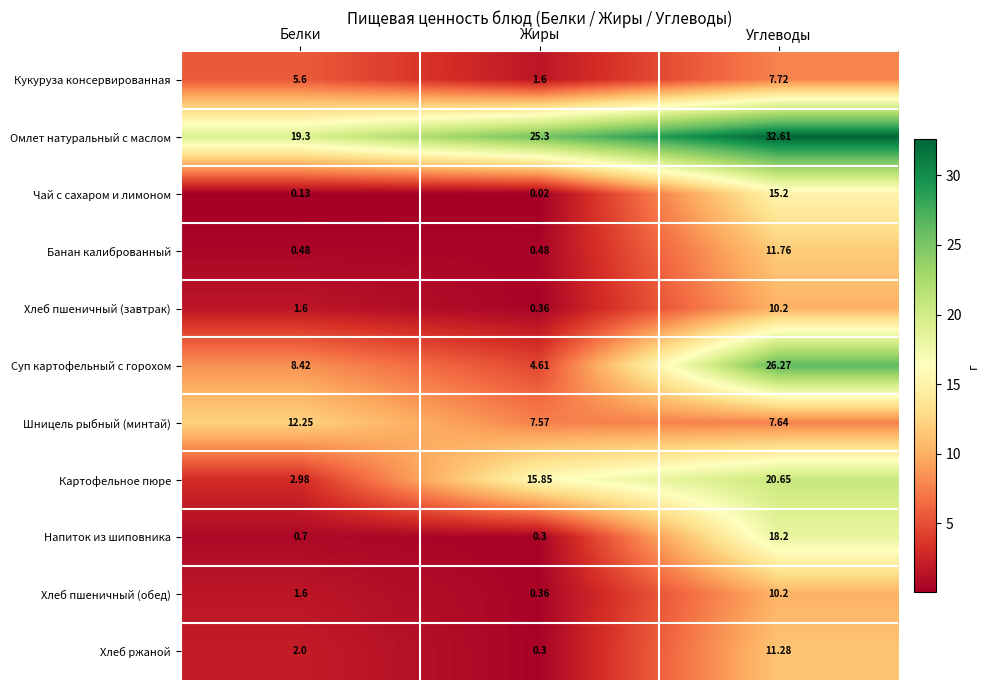

Is the value of Банан калиброванный at Белки greater than the value of Шницель рыбный (минтай) at Углеводы?

No